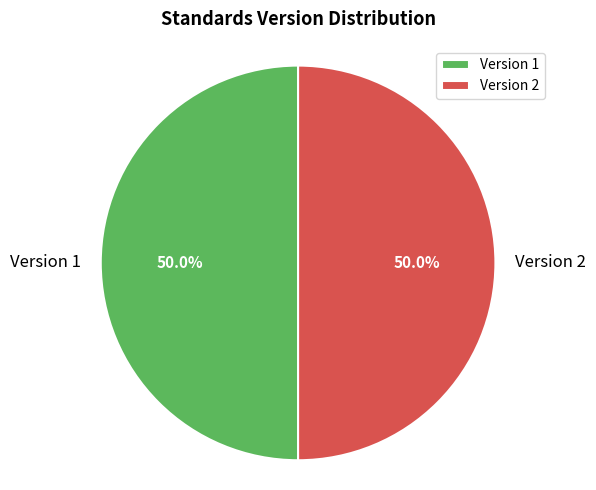

What is the ratio of the value at Version 1 to the value at Version 2?

1.0